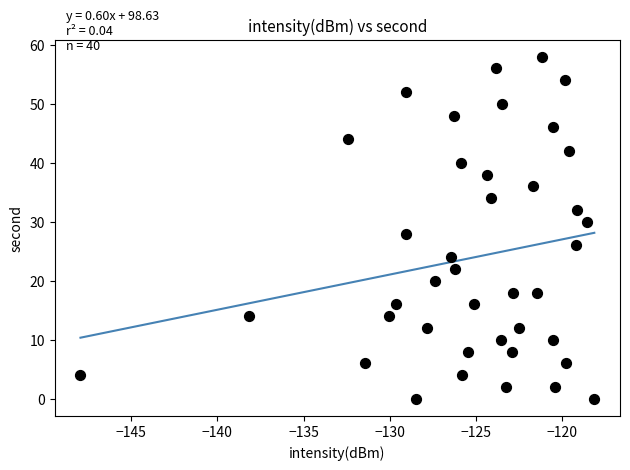

What is the range of Y values (max minus min)?

58